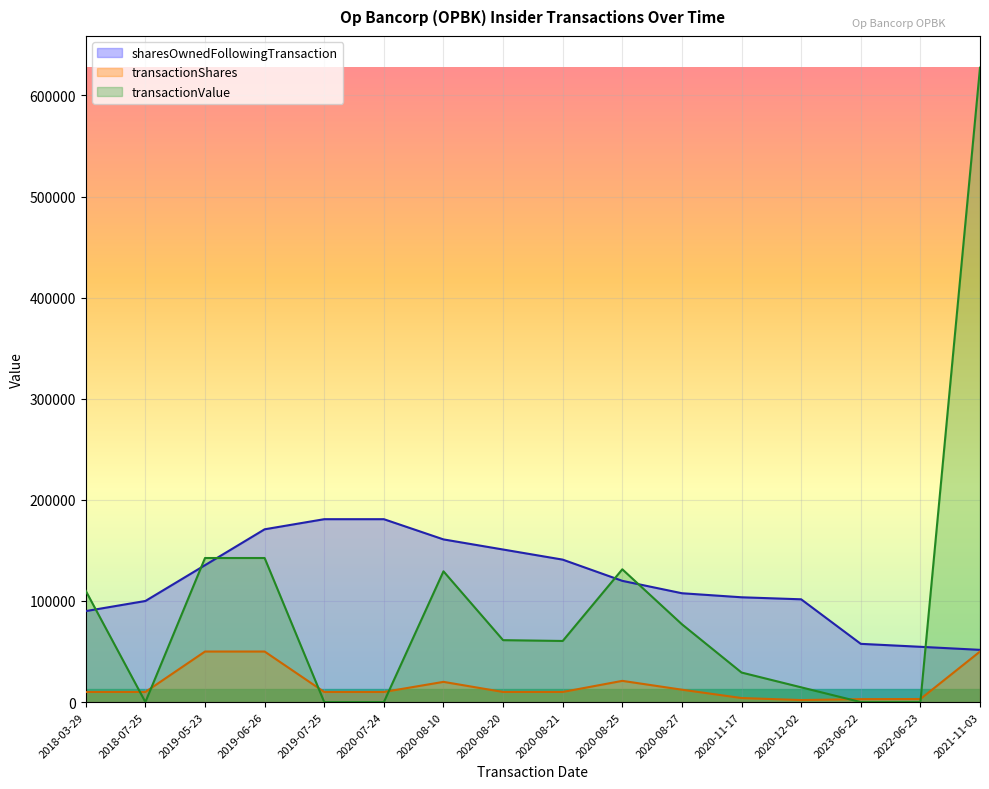

What is the sum of all transactionShares values?

275194